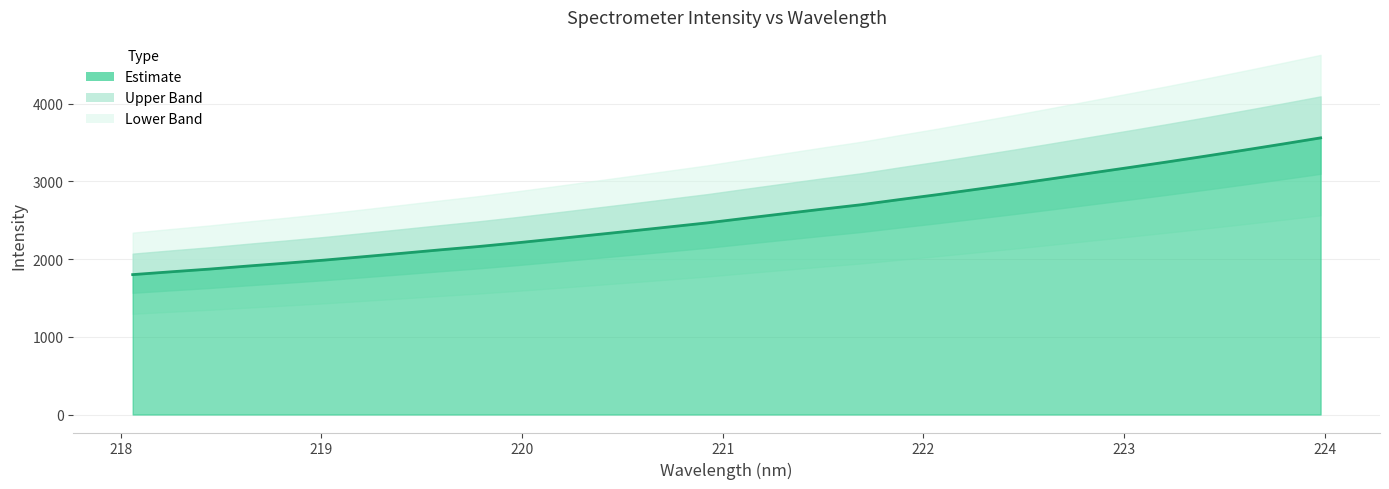

Where does the data first go above 2526?

221.1174